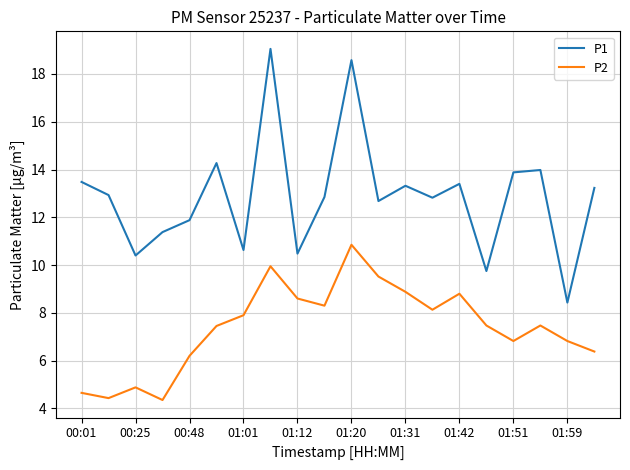

List the series in order of their peak value, lowest first.

P2, P1